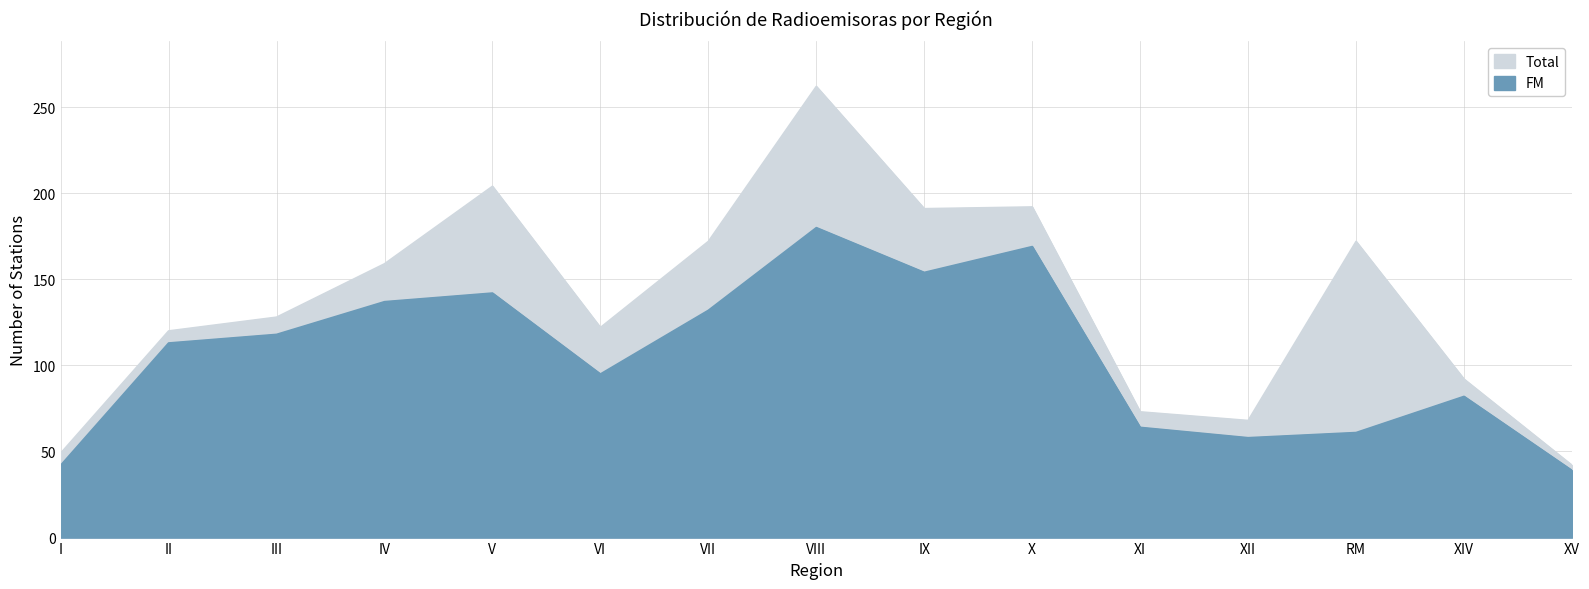

Where is FM nearest to the value 109?

II